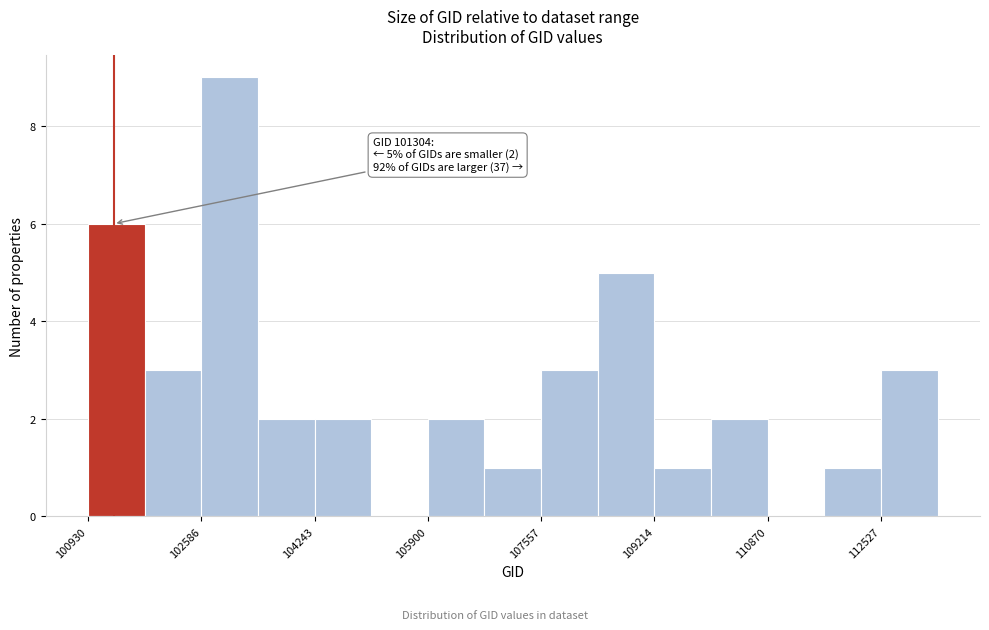

Which range on the x-axis has the tallest bar?

102600 to 103400